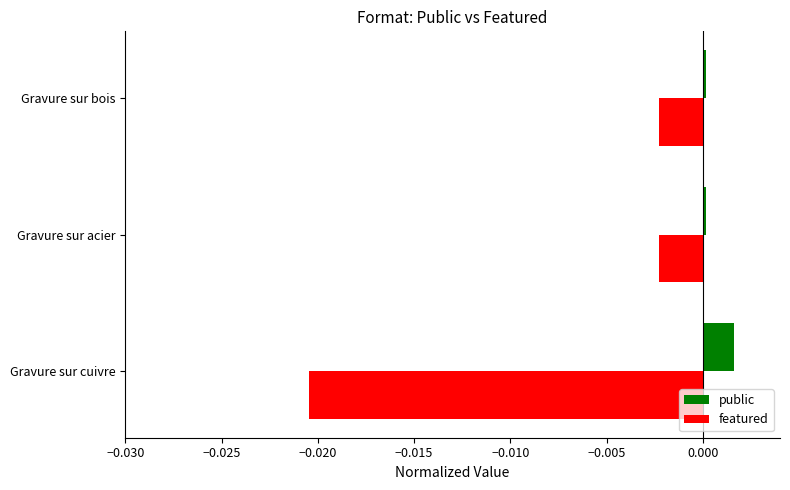

Rank the series by their average value, from highest to lowest.

public, featured